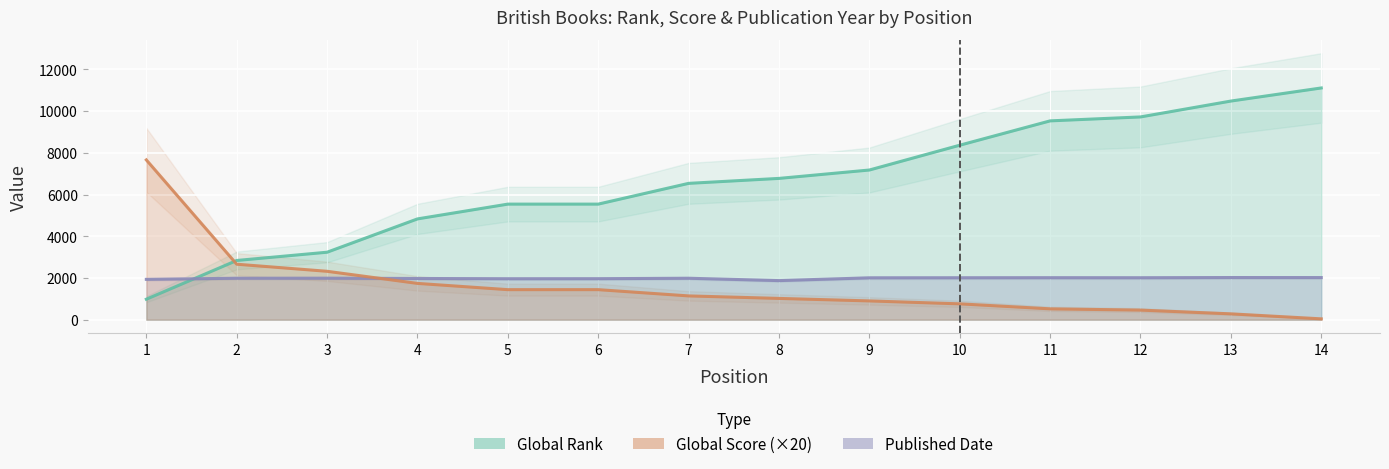

Which series ends up on top after the final intersection of Published Date and Global Score?

Published Date